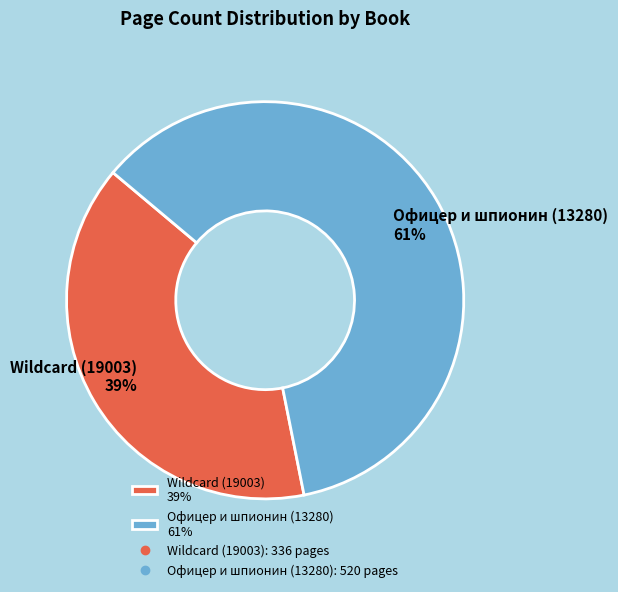

How many slices are in this pie chart?

2